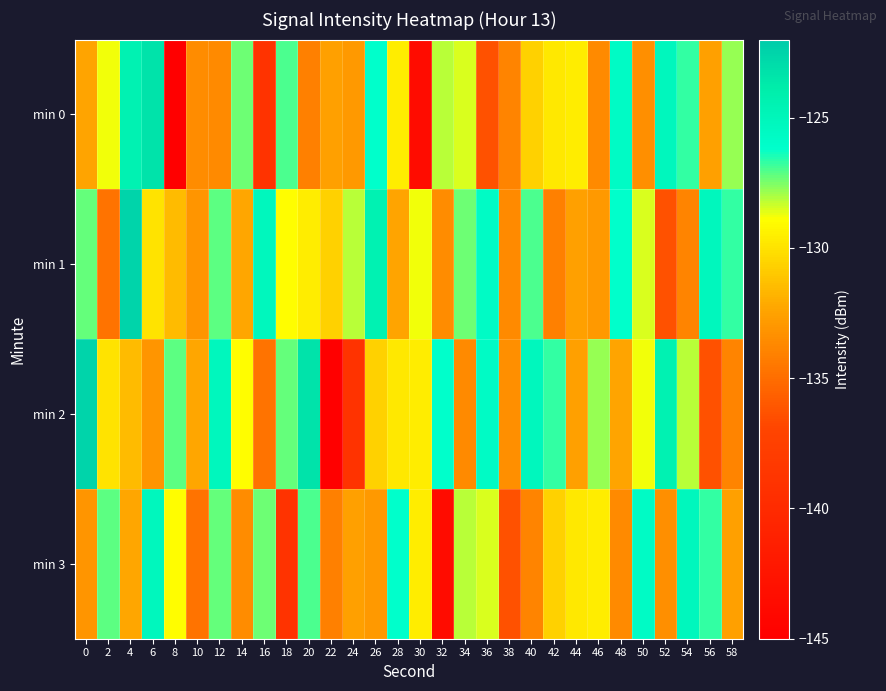

Reading left to right, list all the values displayed in this chart.

min 0: 0=-132.4	2=-128.8	4=-124.5	6=-123.3	8=-145.1	10=-133.5	12=-133.6	14=-127.4	16=-139.0	18=-126.9	20=-134.1	22=-132.6	24=-132.9	26=-126.2	28=-129.6	30=-143.5	32=-128.1	34=-128.5	36=-136.4	38=-133.9	40=-130.7	42=-129.8	44=-129.6	46=-133.6	48=-125.8	50=-133.4	52=-125.2	54=-126.7	56=-132.6	58=-127.8
min 1: 0=-127.2	2=-134.7	4=-122.5	6=-129.9	8=-131.5	10=-133.1	12=-127.1	14=-132.2	16=-125.2	18=-128.9	20=-129.6	22=-130.7	24=-128.1	26=-124.5	28=-132.4	30=-128.8	32=-133.5	34=-127.4	36=-125.8	38=-133.6	40=-126.9	42=-134.1	44=-132.6	46=-132.9	48=-126.2	50=-128.5	52=-136.4	54=-133.9	56=-125.2	58=-126.7
min 2: 0=-122.5	2=-129.9	4=-131.5	6=-133.1	8=-127.1	10=-132.2	12=-125.2	14=-128.9	16=-134.7	18=-127.2	20=-123.3	22=-145.1	24=-139.0	26=-130.7	28=-129.8	30=-129.6	32=-126.2	34=-133.6	36=-125.8	38=-133.4	40=-125.2	42=-126.7	44=-132.6	46=-127.8	48=-132.4	50=-128.8	52=-124.5	54=-128.1	56=-136.4	58=-133.9
min 3: 0=-133.1	2=-127.1	4=-132.2	6=-125.2	8=-128.9	10=-134.7	12=-127.2	14=-133.5	16=-127.4	18=-139.0	20=-126.9	22=-134.1	24=-132.6	26=-132.9	28=-126.2	30=-129.6	32=-143.5	34=-128.1	36=-128.5	38=-136.4	40=-133.9	42=-130.7	44=-129.8	46=-129.6	48=-133.6	50=-125.8	52=-133.4	54=-125.2	56=-126.7	58=-132.6